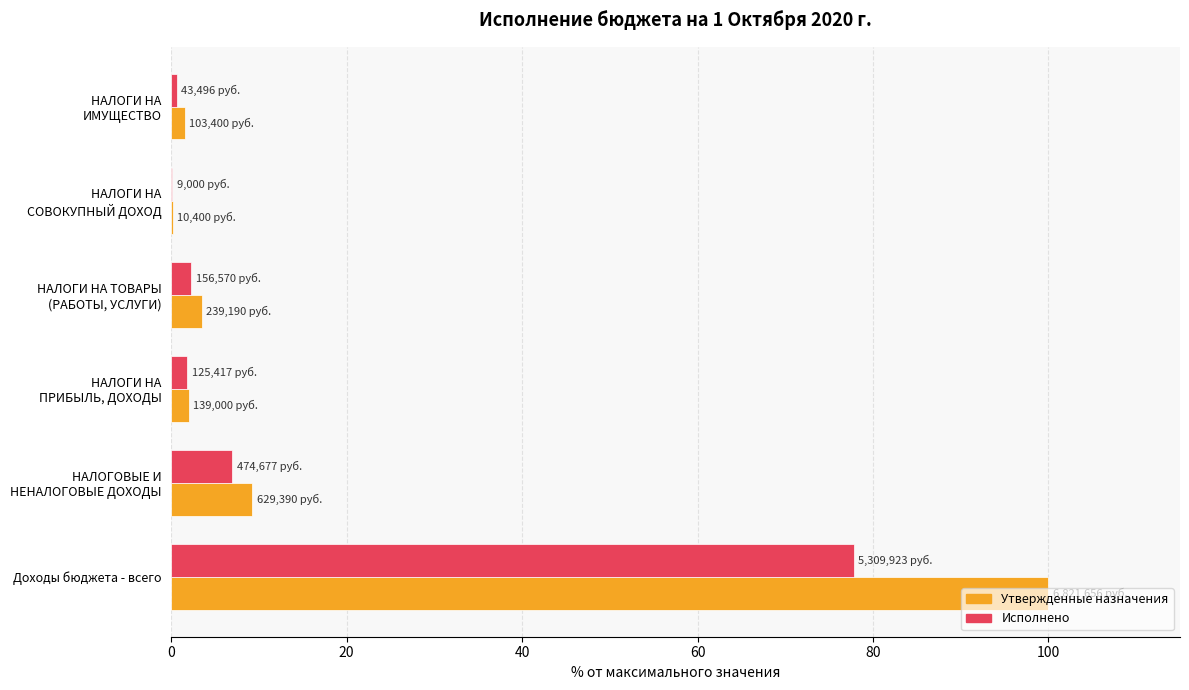

What is the average value of the Исполнено series?

15.0